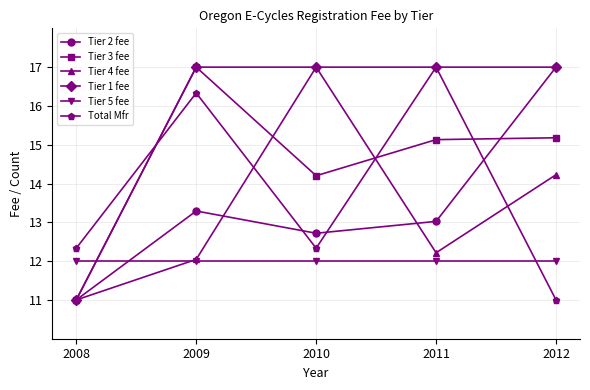

The Tier 1 fee series shows 11.0 at 2008. True or false?

True